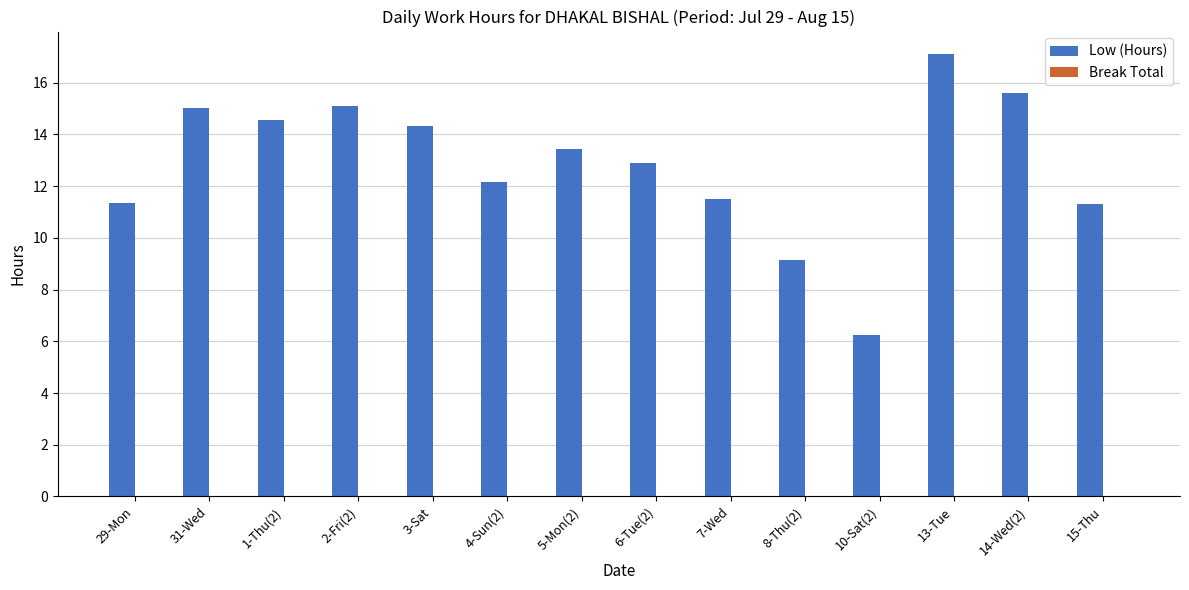

What is the difference between the values at 14-Wed(2) and 5-Mon(2)?

2.1